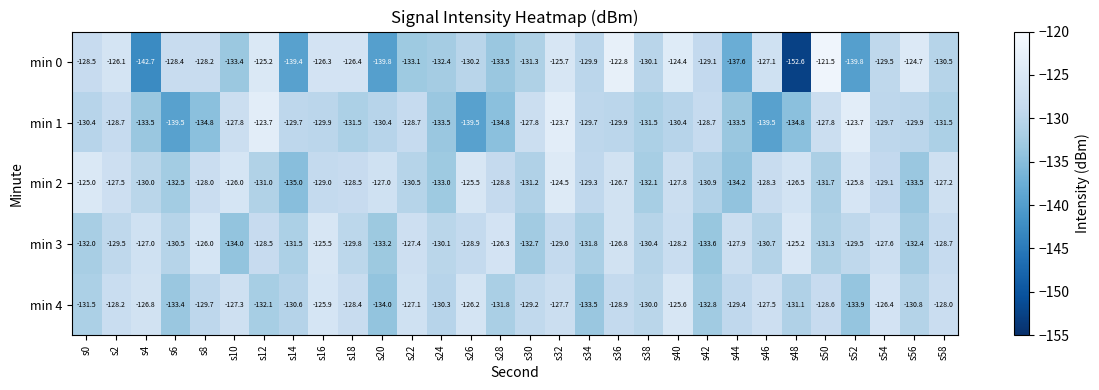

Read the min 2 value at s38.

-132.1